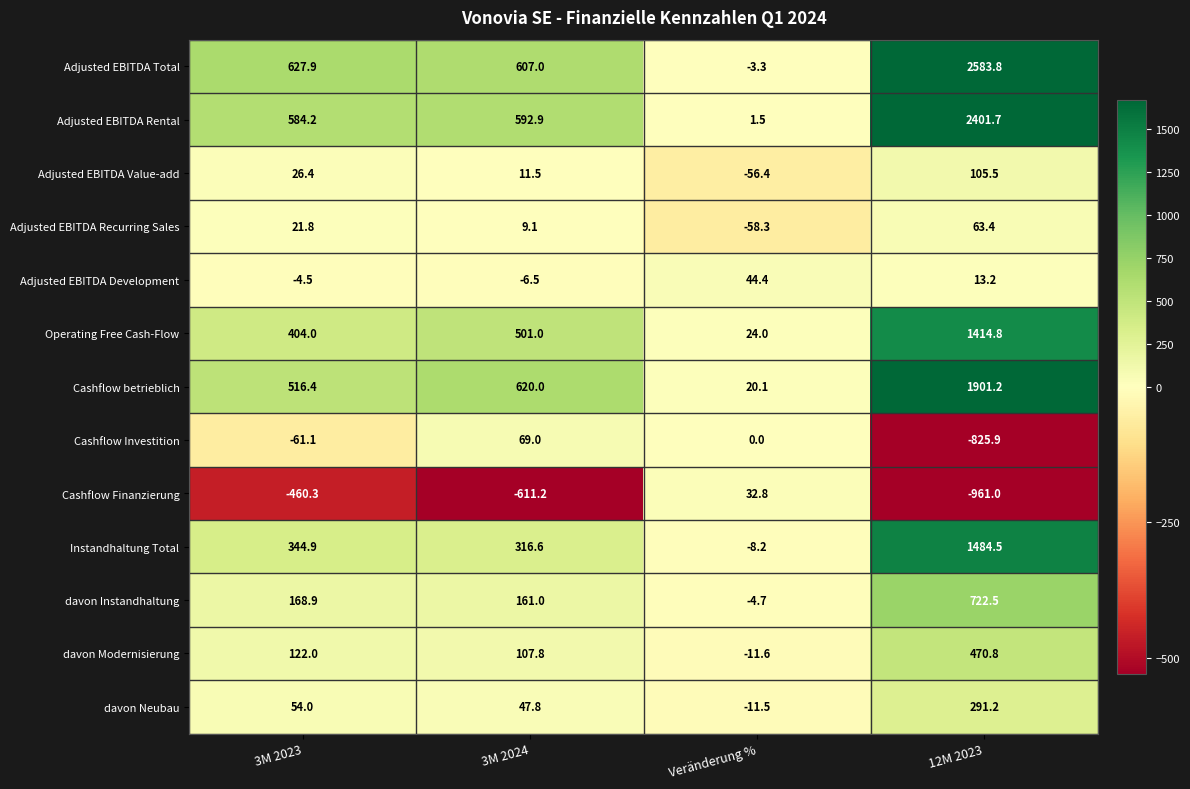

What is the spread (max minus min) of values at 12M 2023?

3544.8